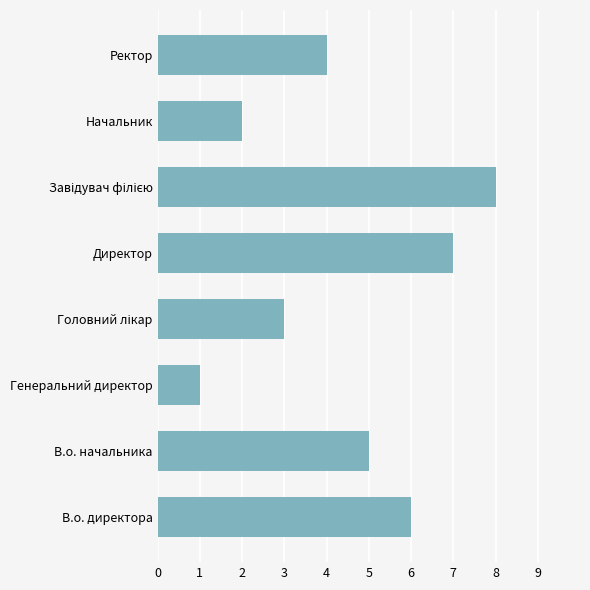

What is the sum of the values at Директор and Ректор?

11